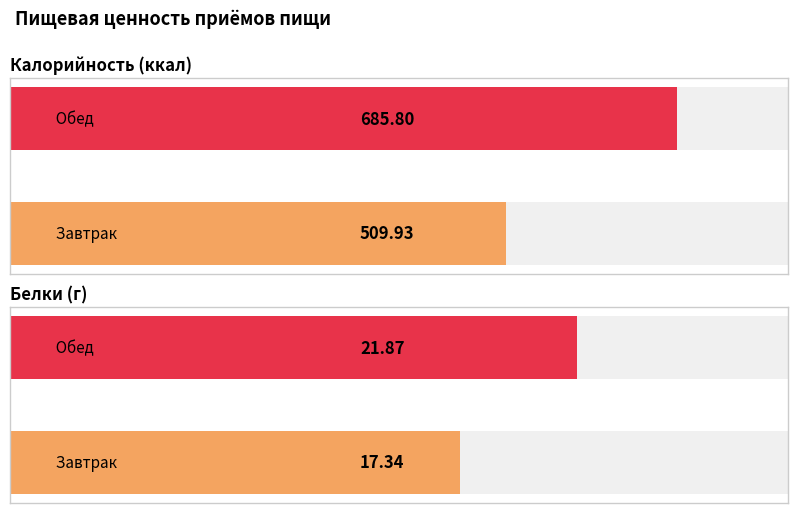

How many values in the Белки series are below 21?

1